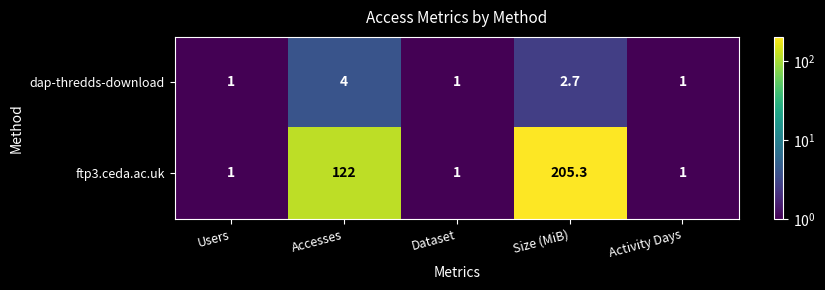

What is the total value across all series at Activity Days?

2.0